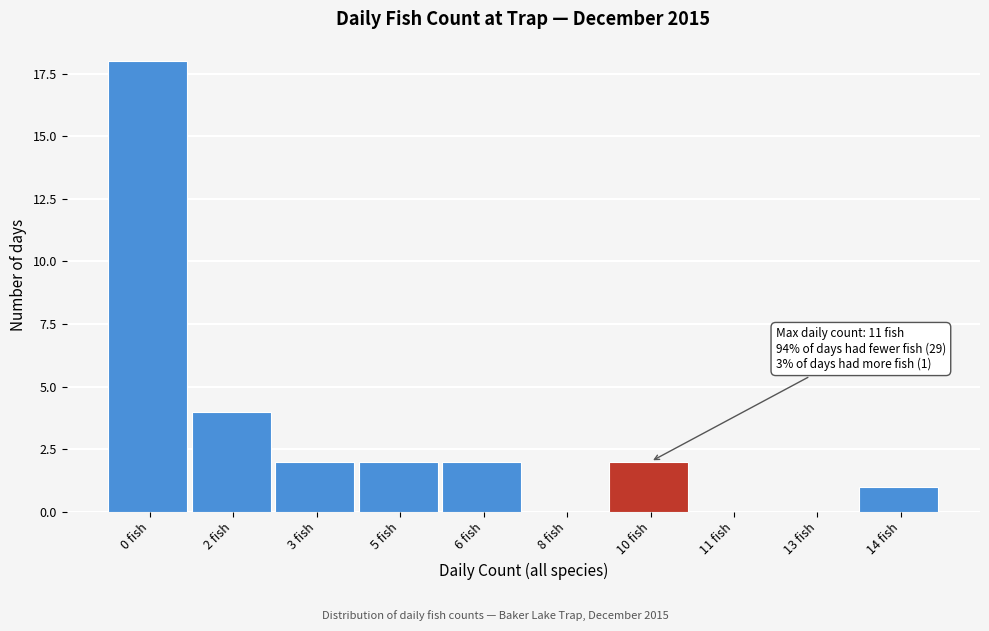

Reading left to right, transcribe all the data shown in this chart.

0 fish=18	2 fish=4	3 fish=2	5 fish=2	6 fish=2	8 fish=0	10 fish=2	11 fish=0	13 fish=0	14 fish=1